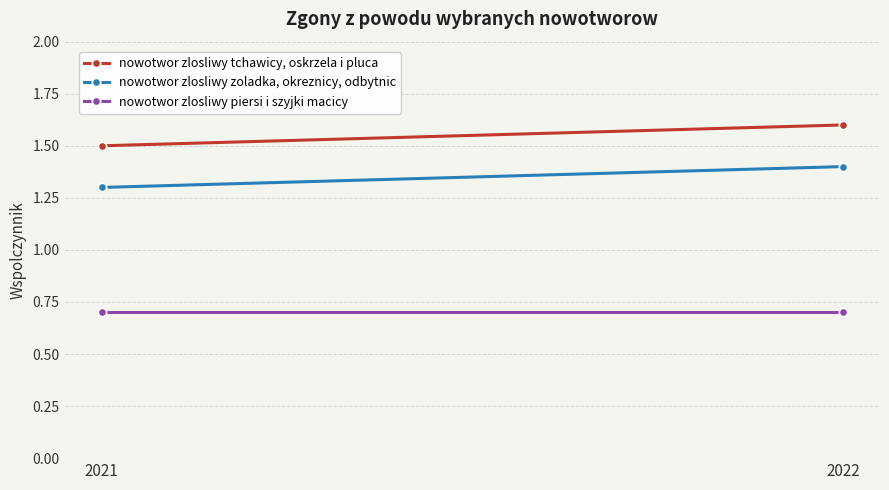

At which category is the sum across all series the highest?

2022